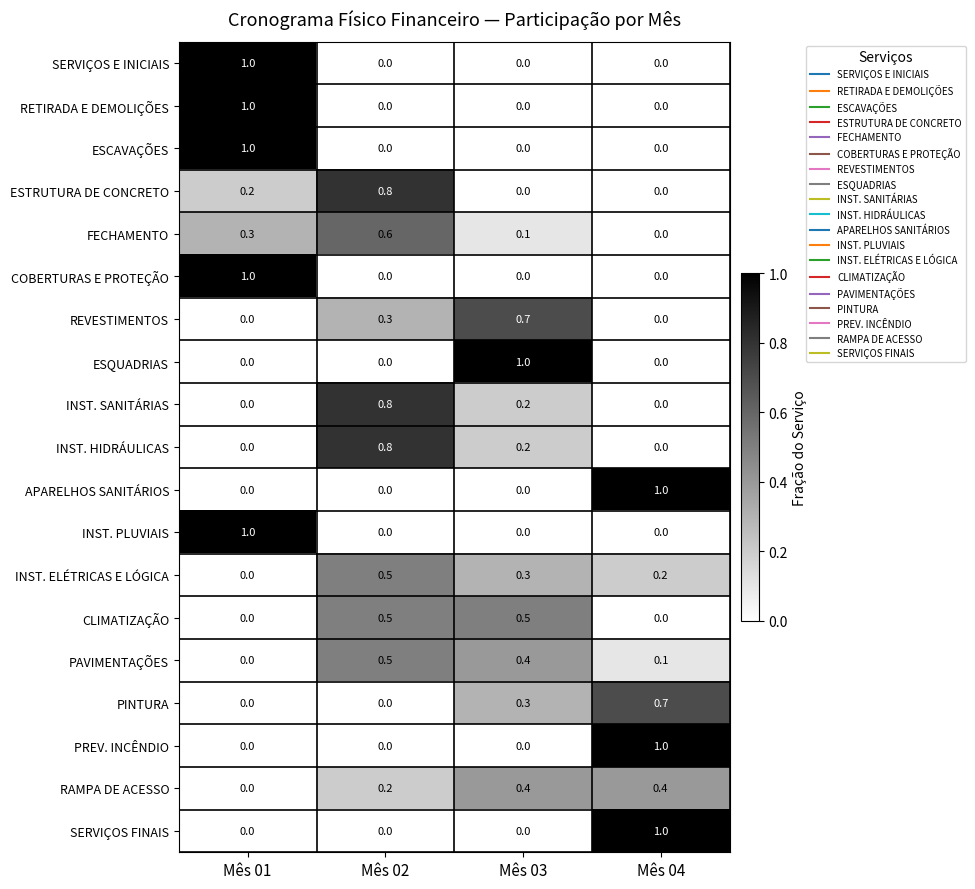

At which label does RETIRADA E DEMOLIÇÕES reach its peak?

Mês 01